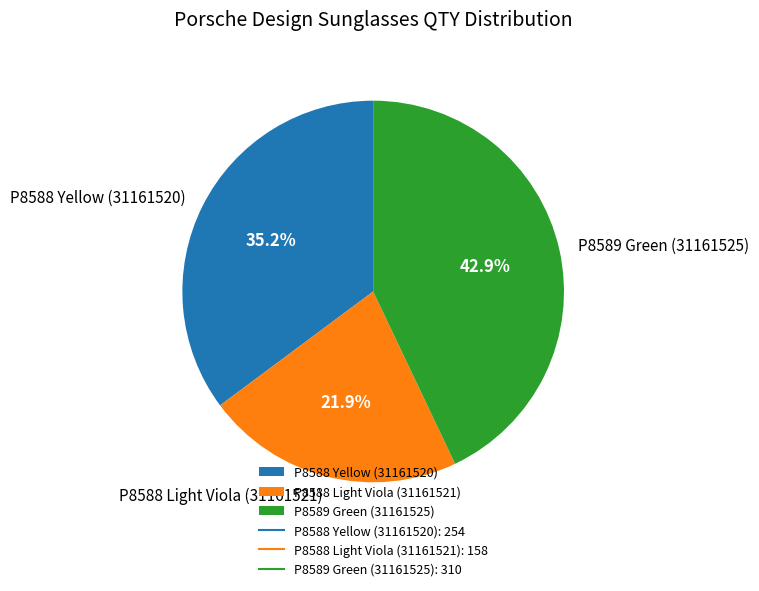

Does P8588 Light Viola (31161521) account for over 50% of the chart?

No